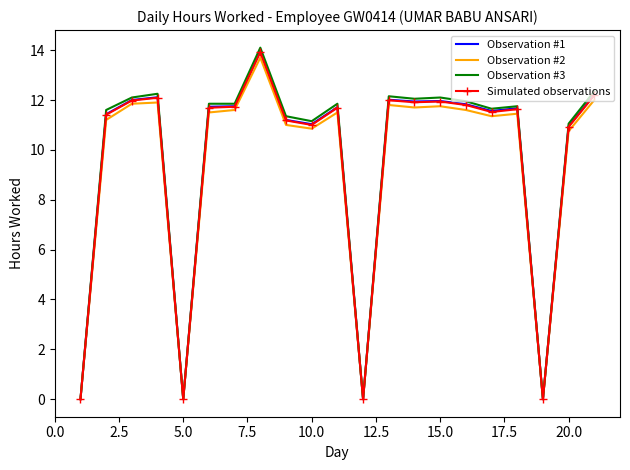

In Observation #2, how many points are lower than both neighbors (excluding endpoints)?

6